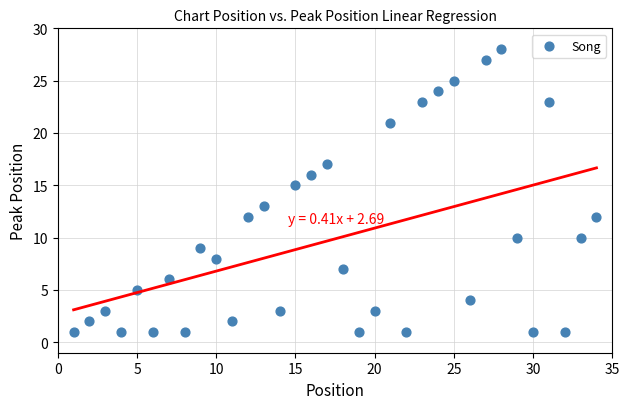

What is the range of X values (max minus min)?

33